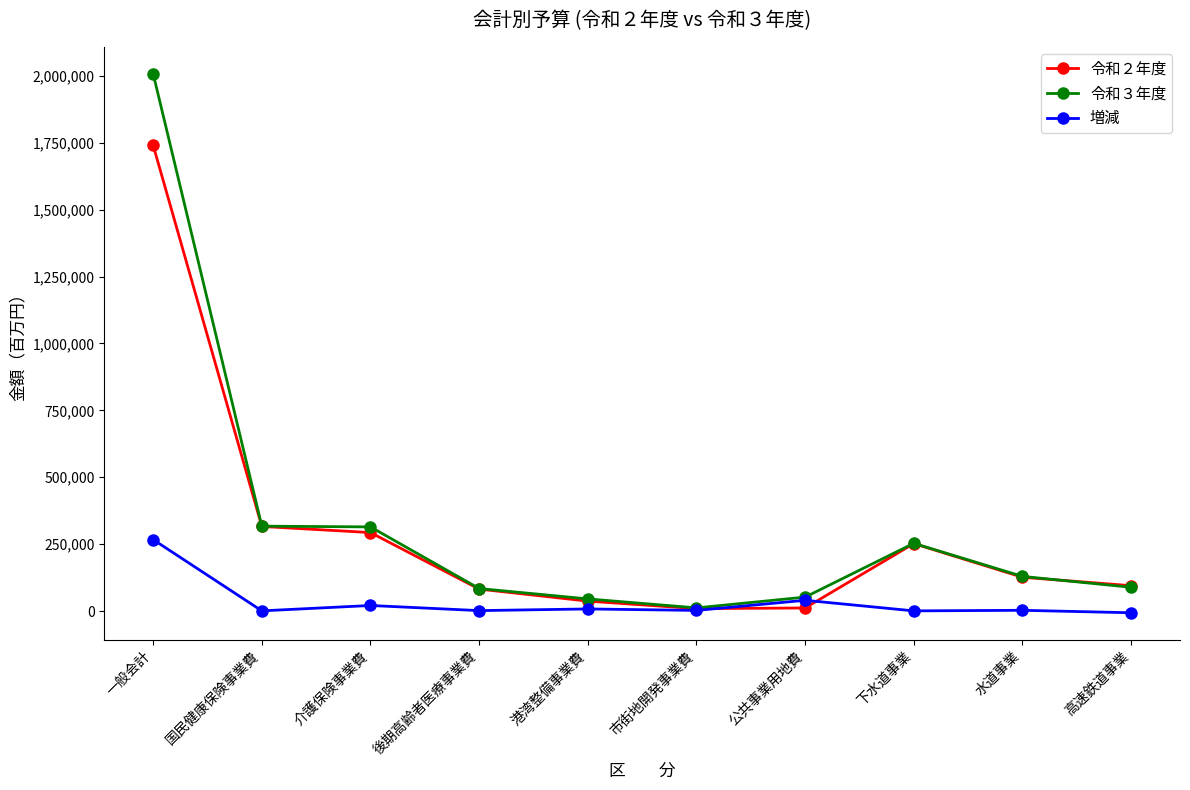

Which series has the largest range (max minus min)?

令和３年度